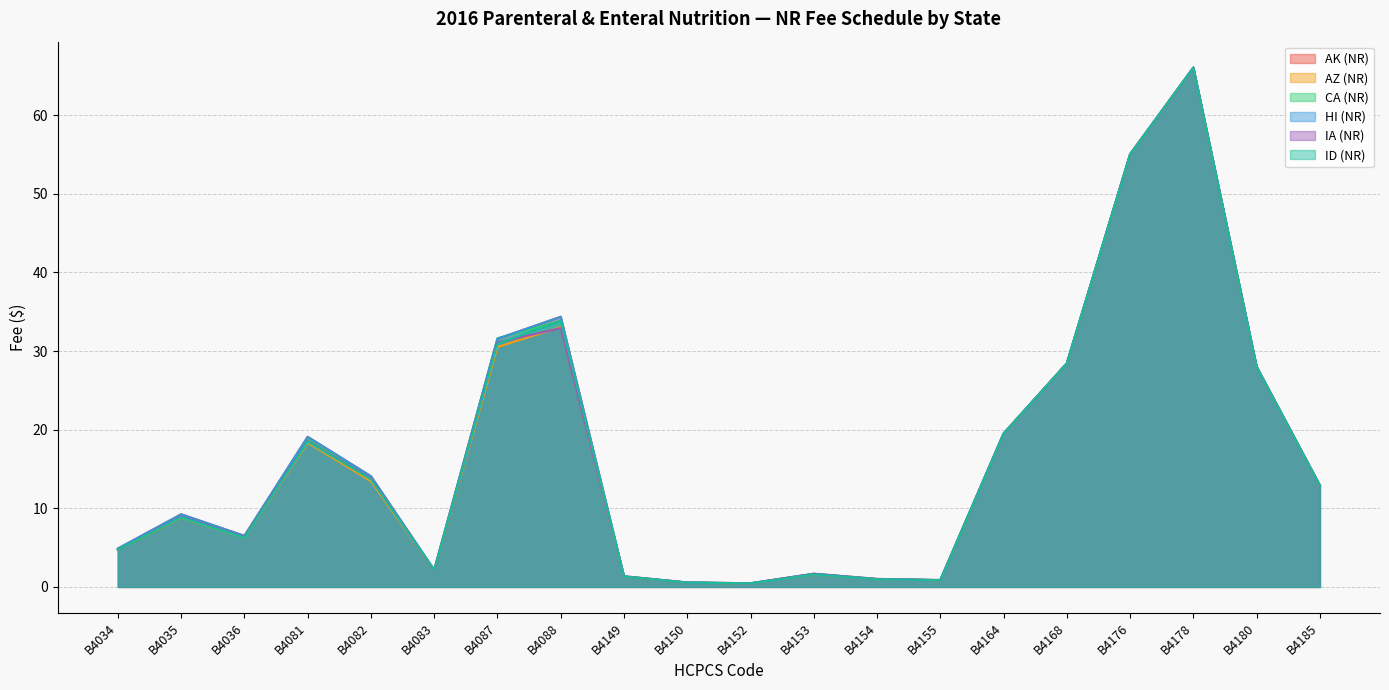

How many interior local peaks does the IA (NR) series have?

5